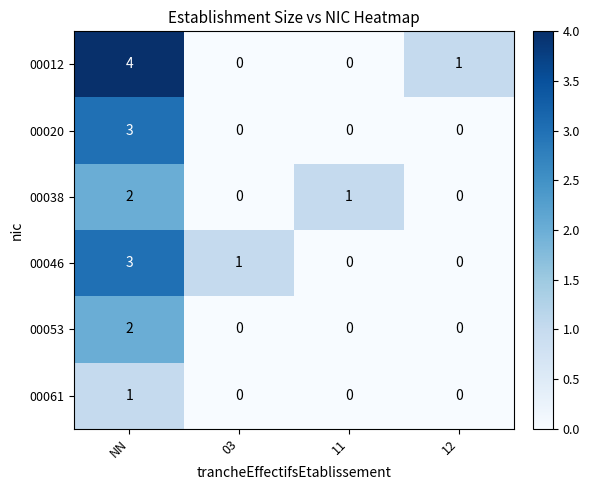

Between NN and 03, which series saw the biggest shift?

00012